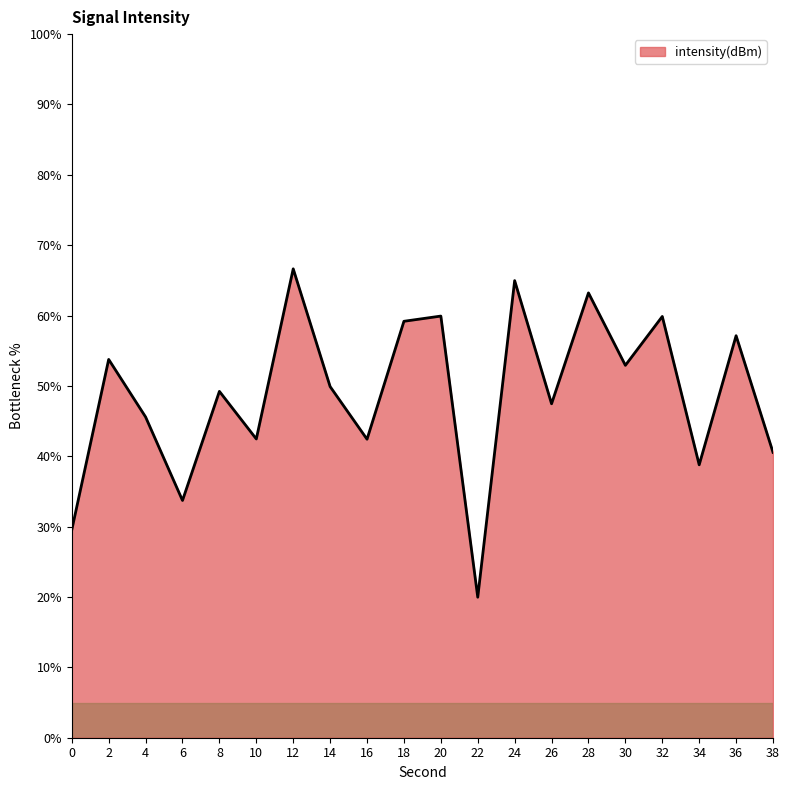

What is the difference between the maximum and second lowest values?

37.1